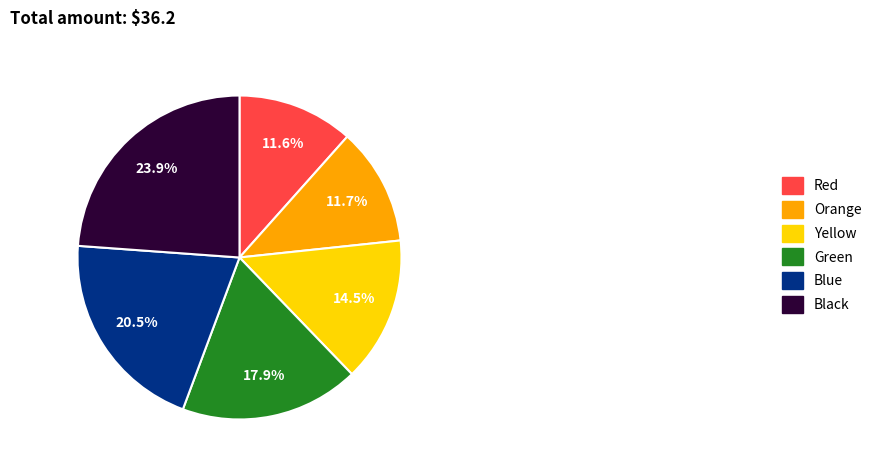

How much of the chart is everything except Blue?

79.5%